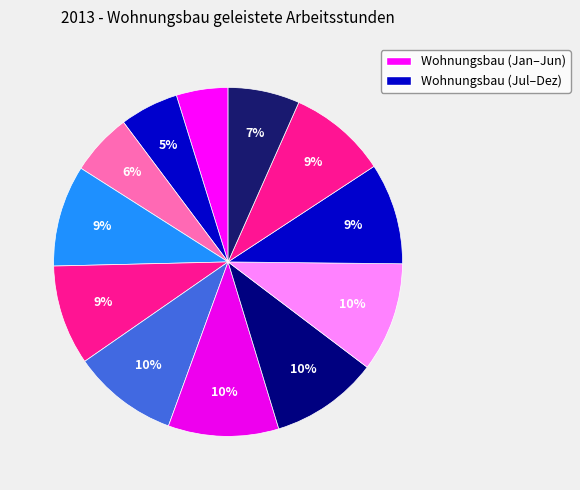

To the nearest percent, what is the average slice percentage?

8%